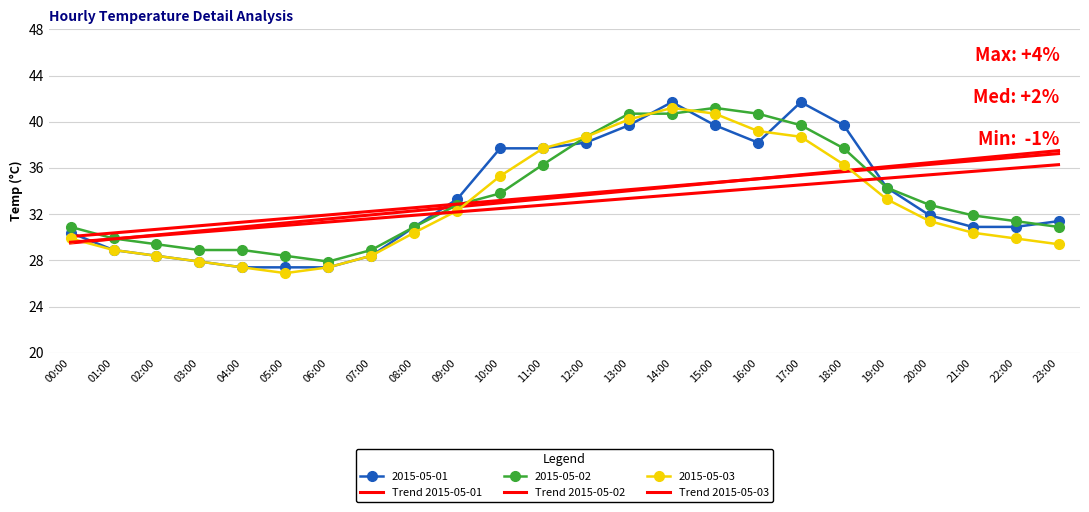

True or false: Trend 2015-05-02 has more than 2 points higher than both neighbors.

False